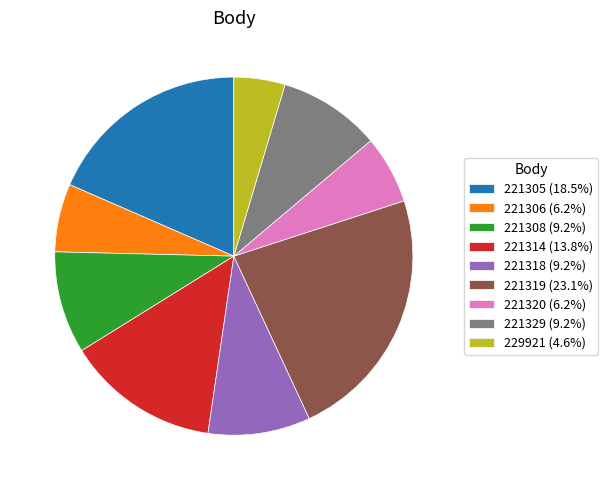

Which slice is the smallest?

229921